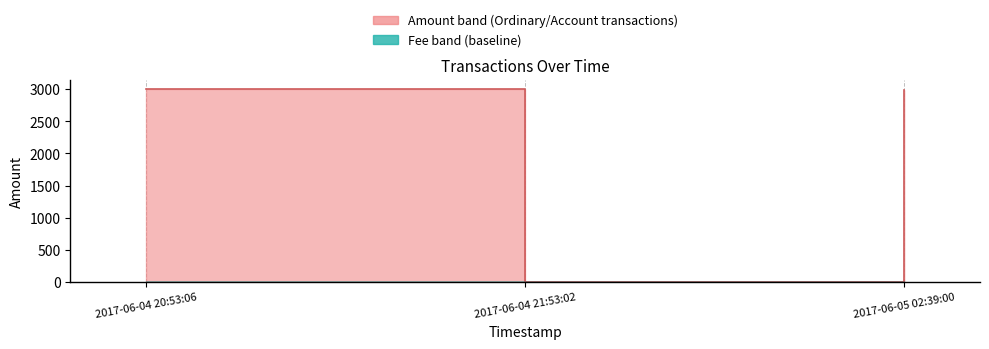

What is the label of the 2nd point from the right?

2017-06-04 21:53:02